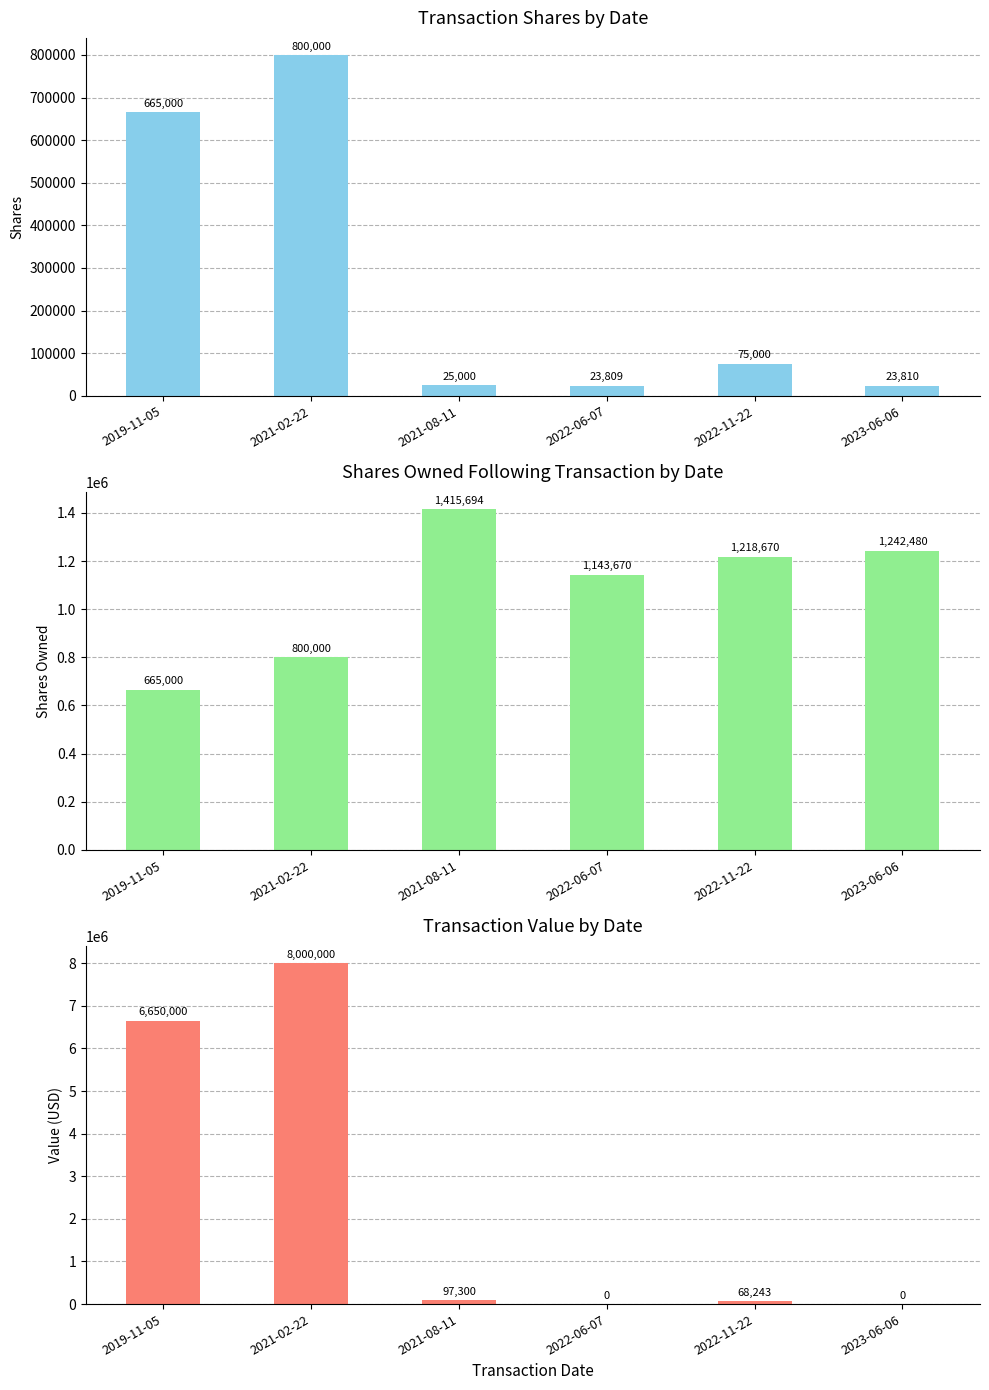

What is the difference between the second highest and minimum values in the sharesOwnedFollowingTransaction series?

577480